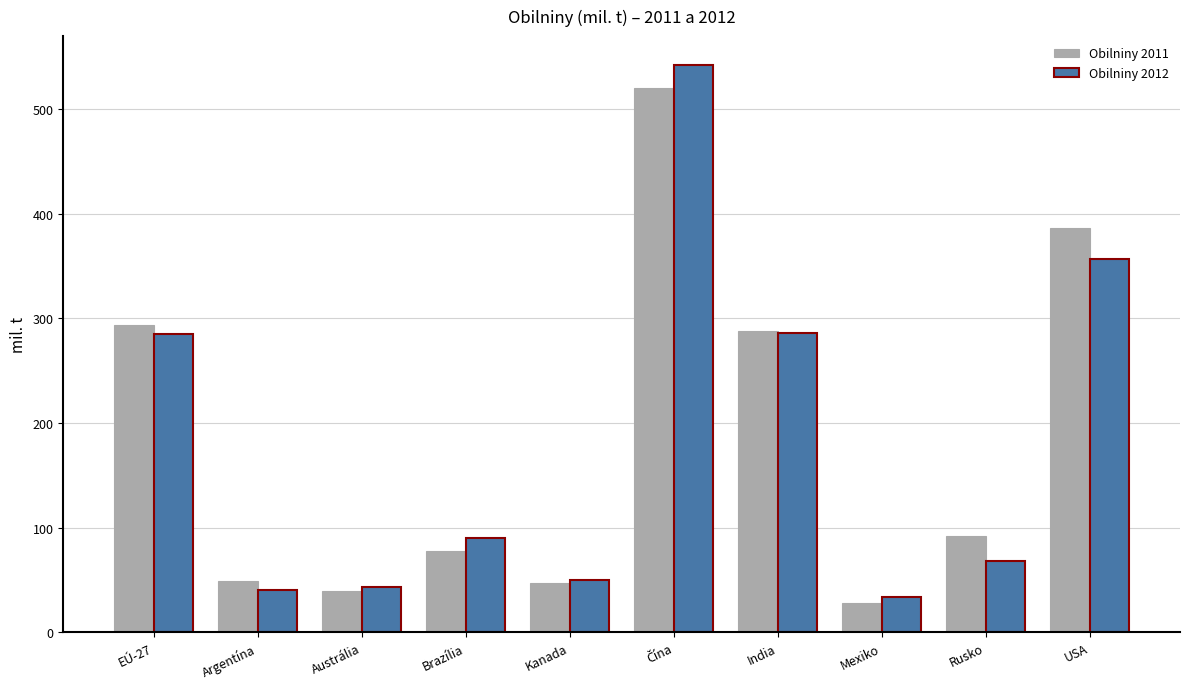

What is the sum of all Obilniny 2011 values?

1823.3